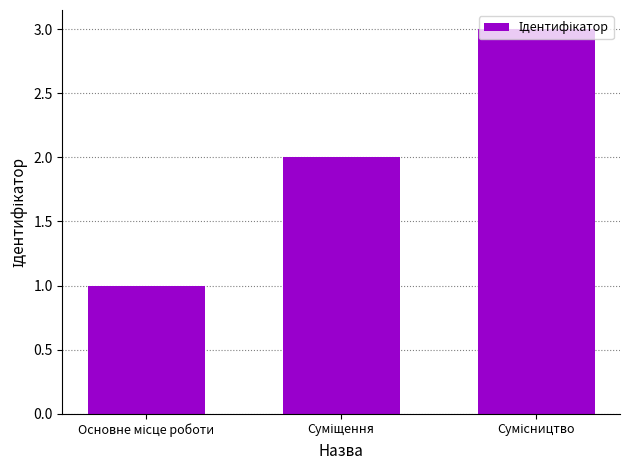

Count the number of data series in this chart.

1